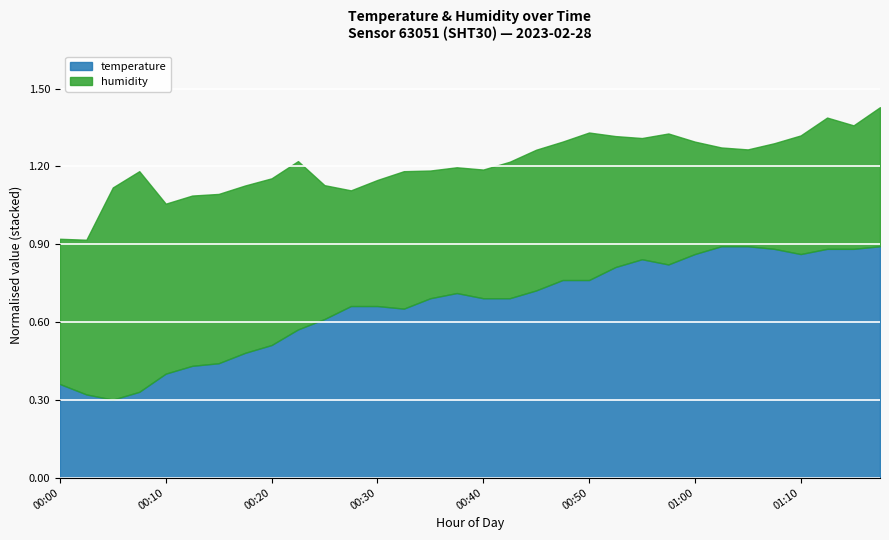

True or false: temperature and humidity intersect in this chart.

False